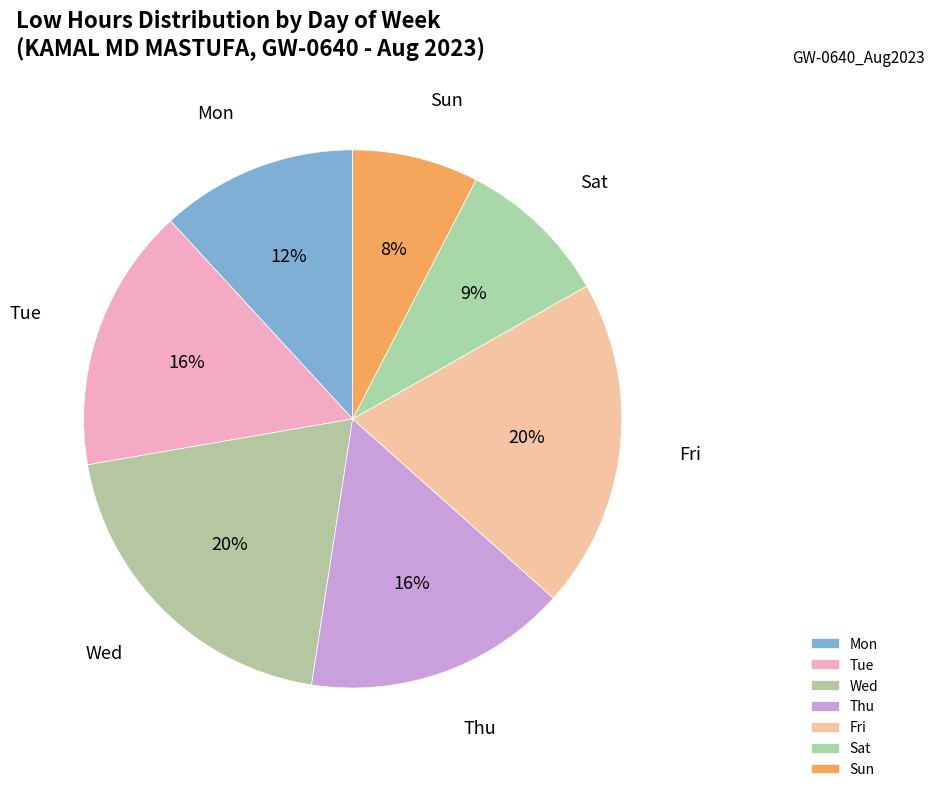

Is there a majority slice in this chart?

No